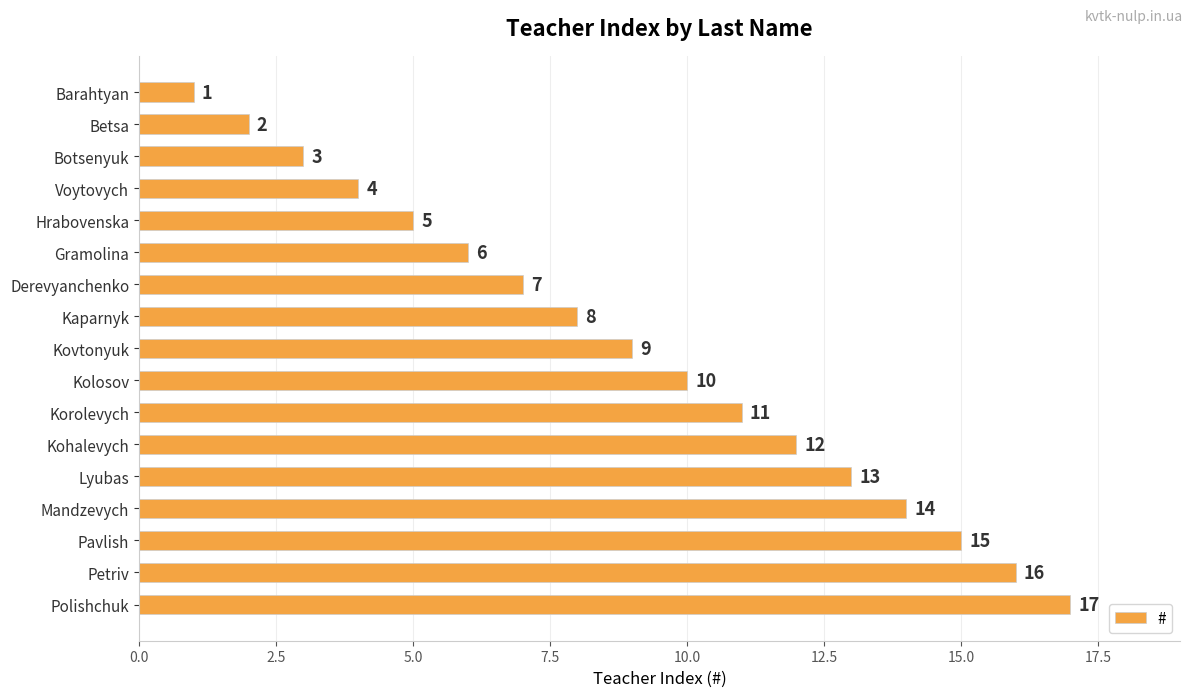

What is the change in value from Kaparnyk to Polishchuk?

+9